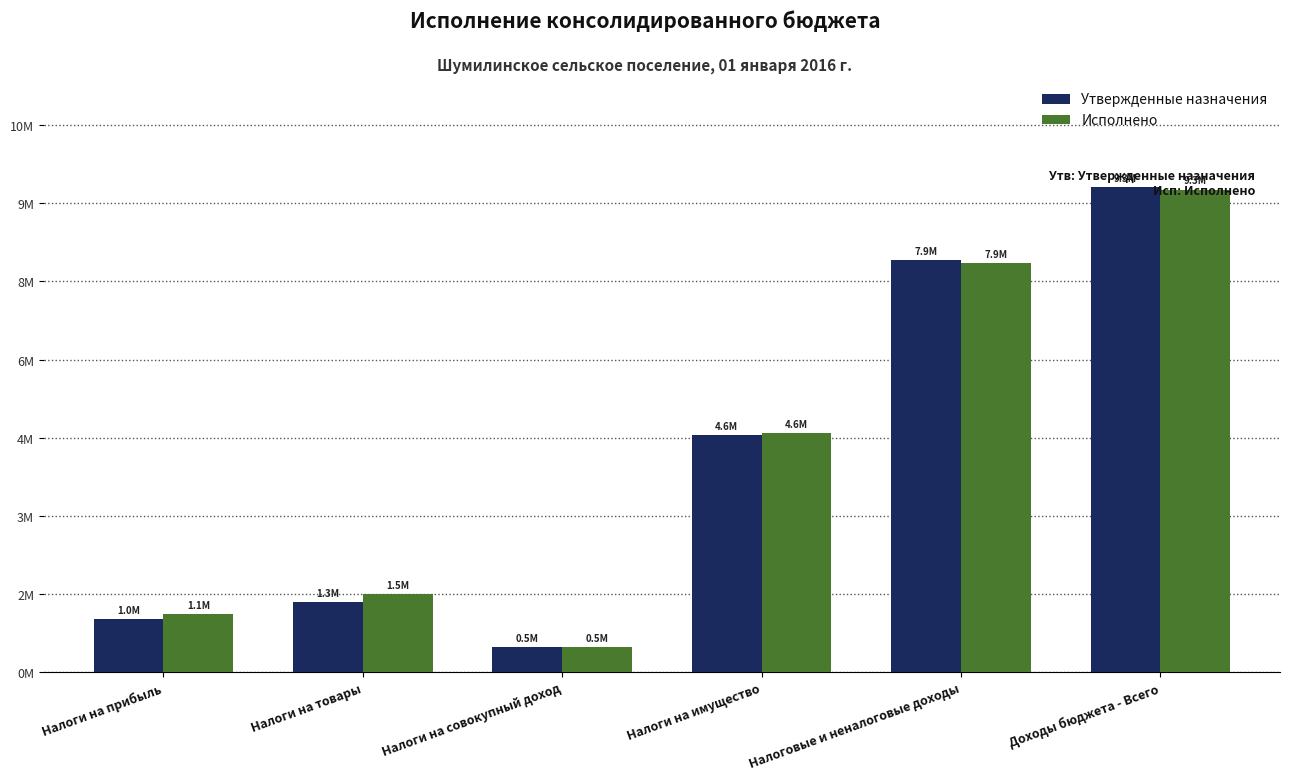

What are all the series names shown in the legend?

Утвержденные назначения, Исполнено